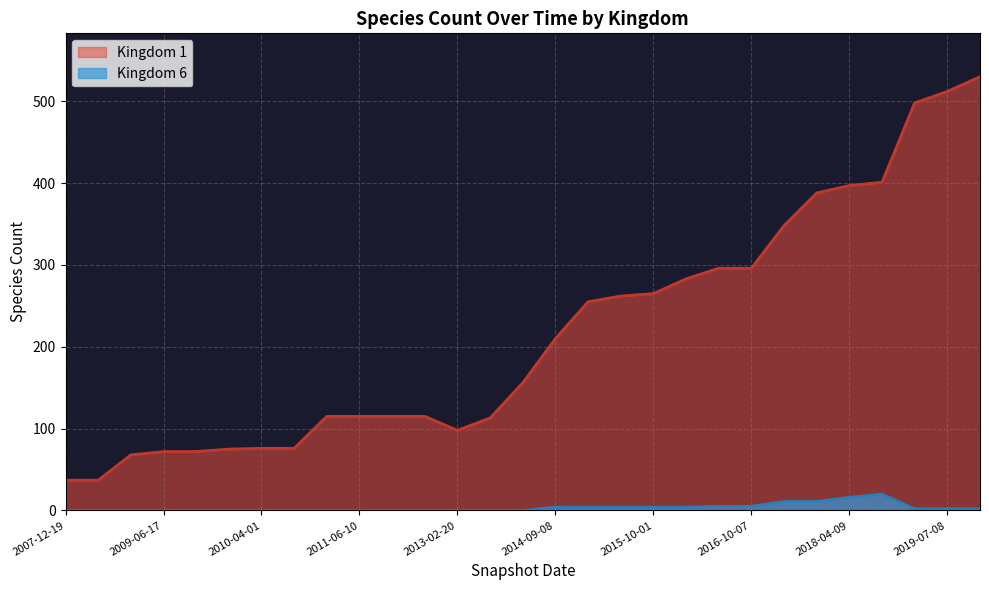

What is the average value?

217